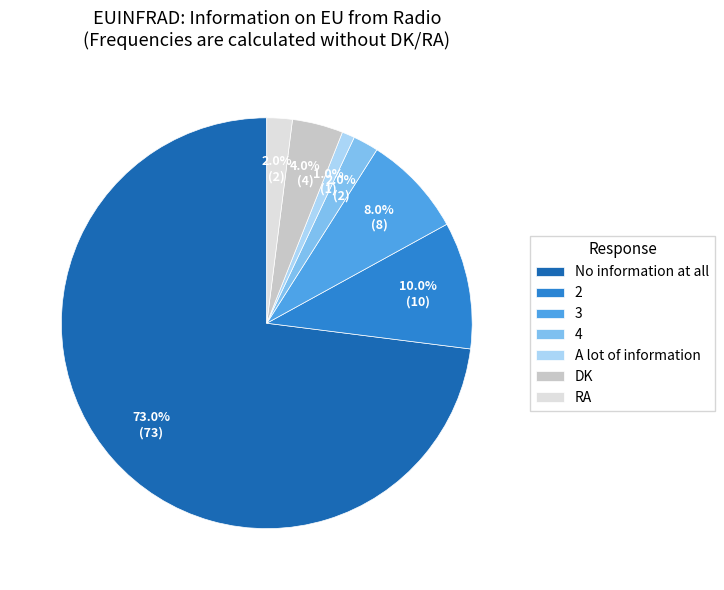

What percentage is the 2 slice, to the nearest percent?

10%